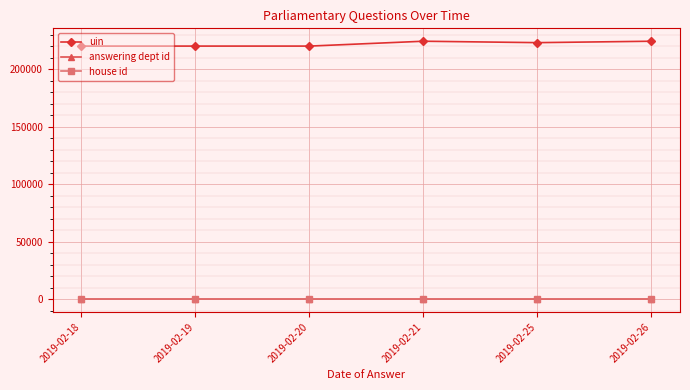

Is the value of house id at 2019-02-20 greater than the value of uin at 2019-02-18?

No